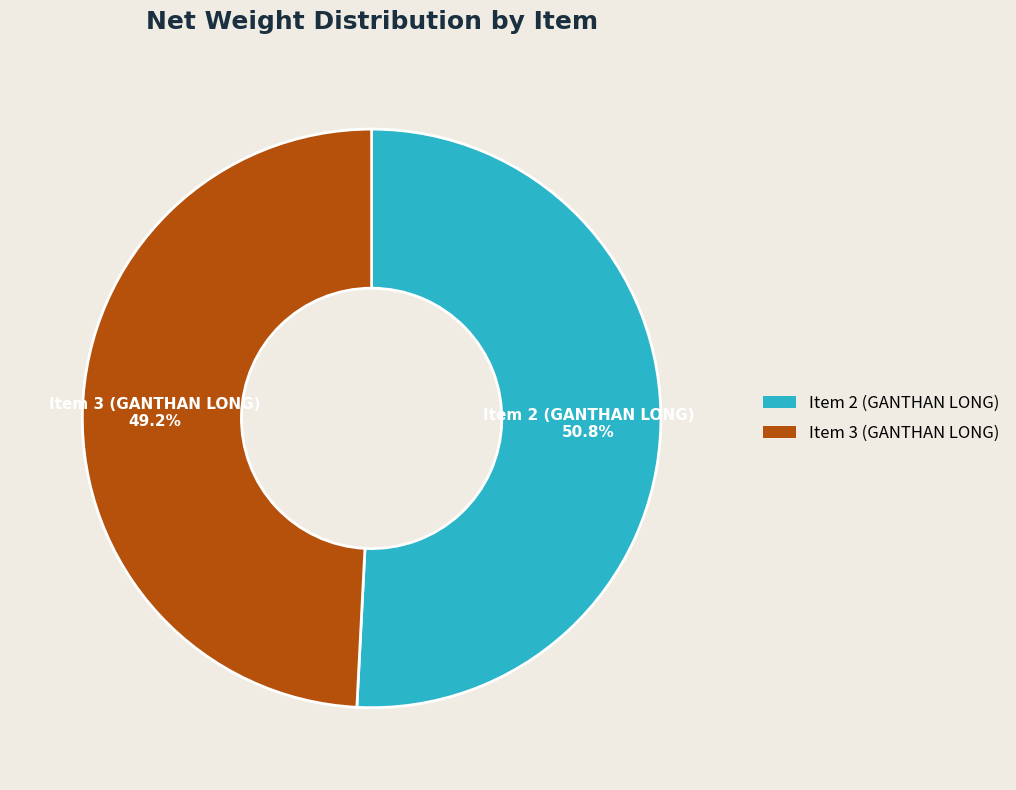

Approximately how many times larger is the value at Item 3 (GANTHAN LONG) compared to Item 2 (GANTHAN LONG)?

1.0